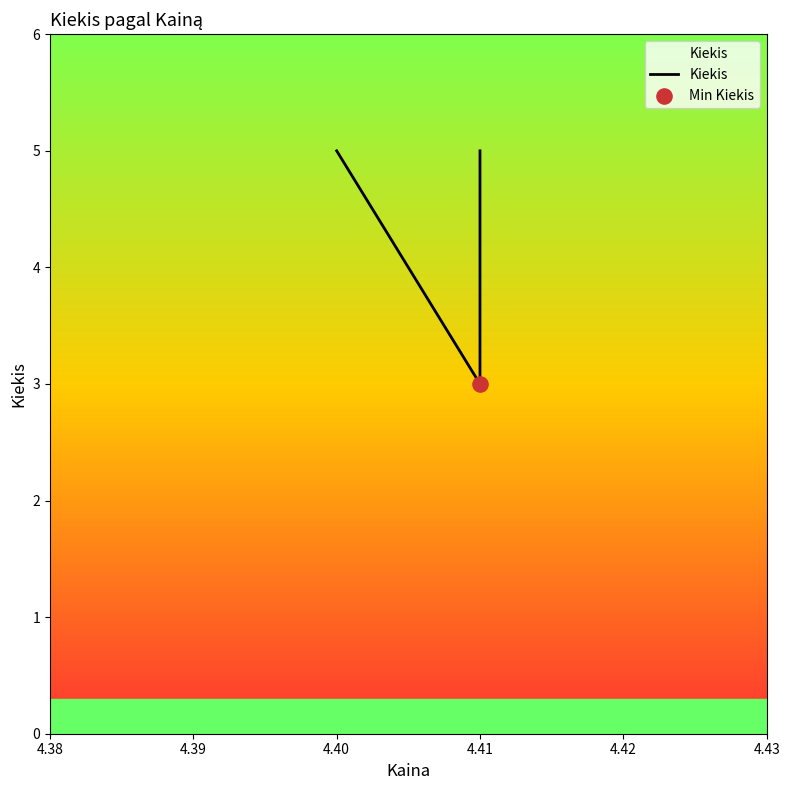

Between 4.39 and 4.40, which is larger?

4.40